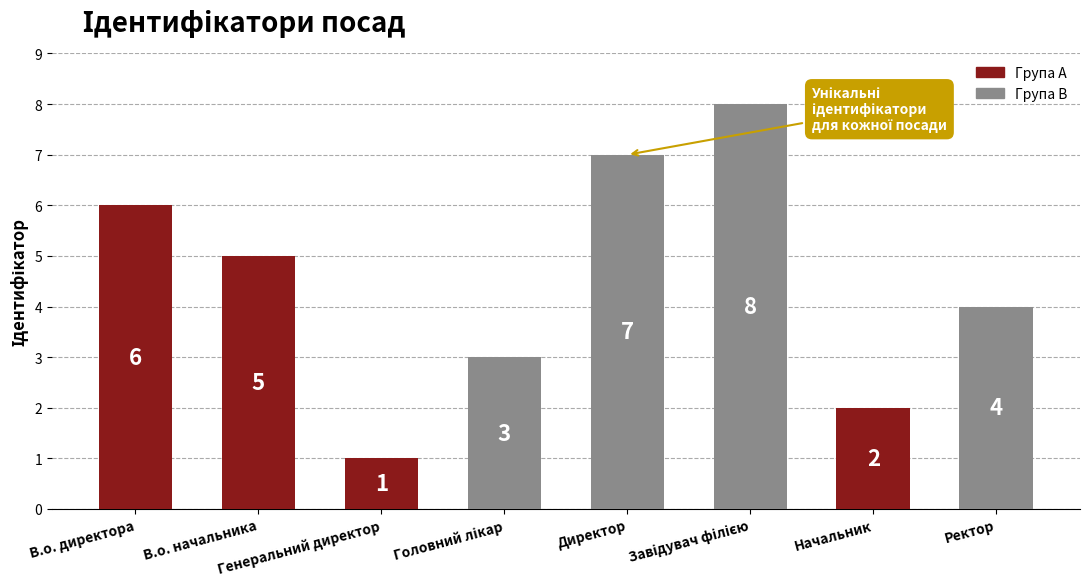

What is the label of the 4th bar from the right?

Директор